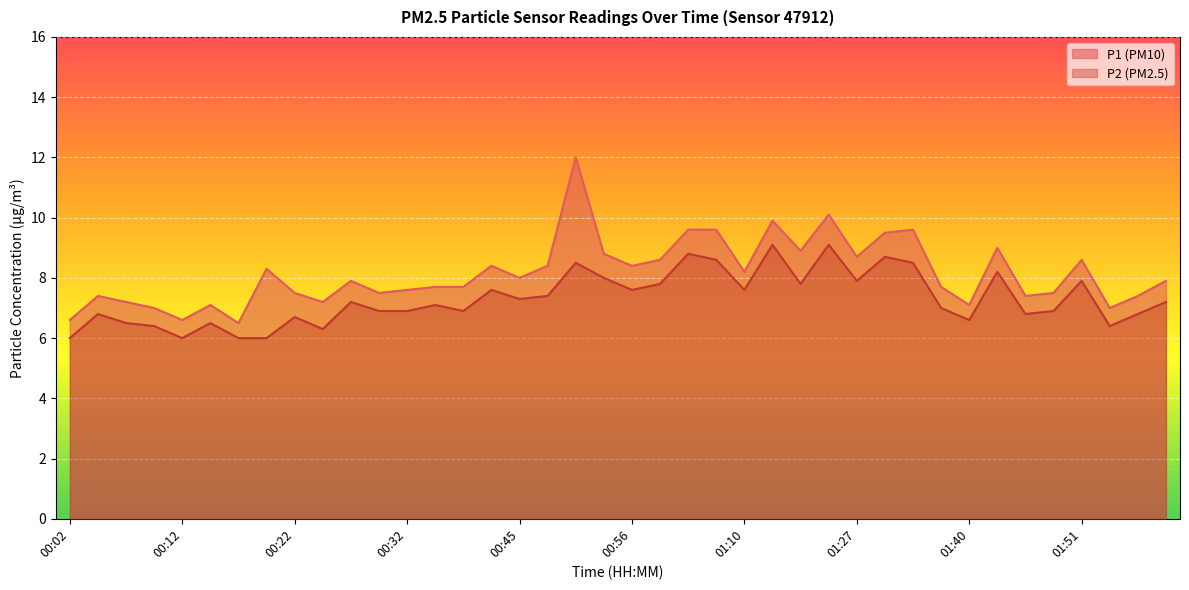

Which series has the largest total across all categories?

P1